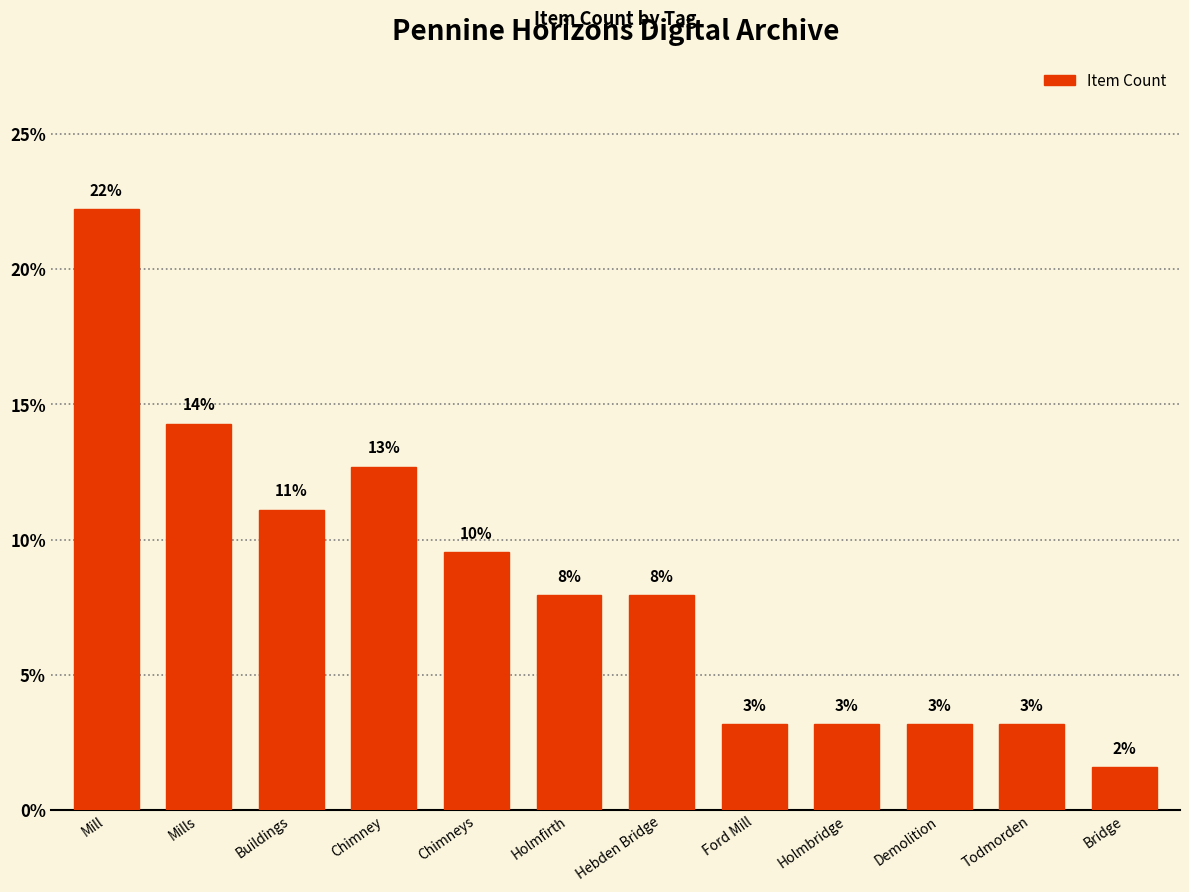

At which label does the data first exceed 7?

Mill